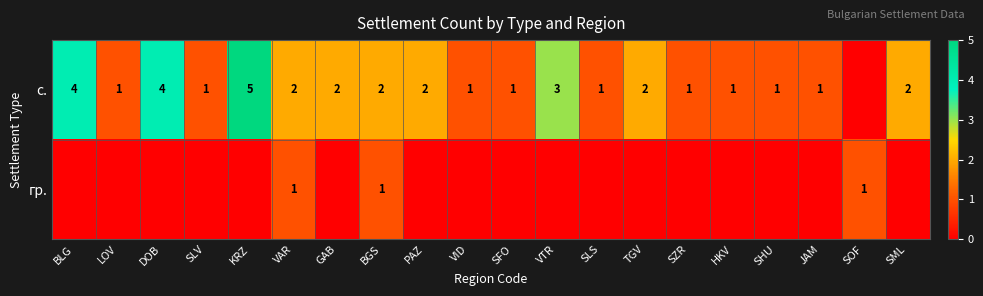

What is the spread (max minus min) of values at KRZ?

5